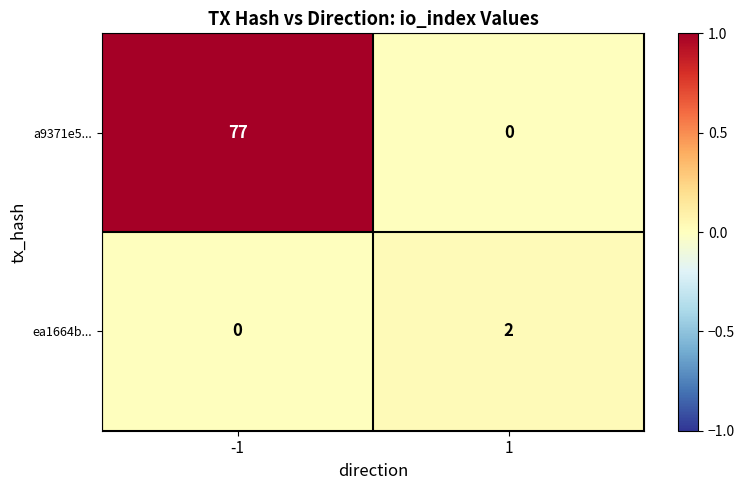

What is the approximate value of a9371e5... at -1, to the nearest 5?

75